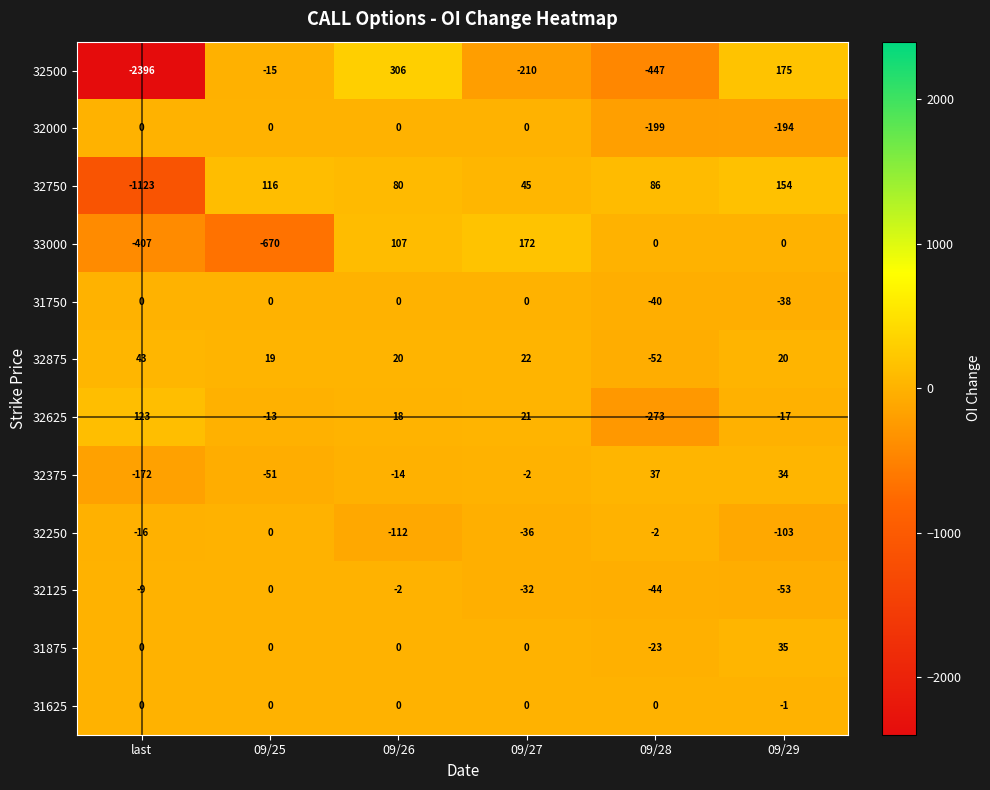

What is the total value across all series at 09/27?

-20